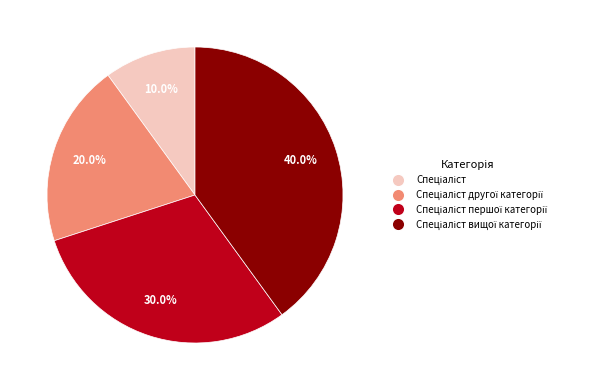

Does any single category account for the majority?

No